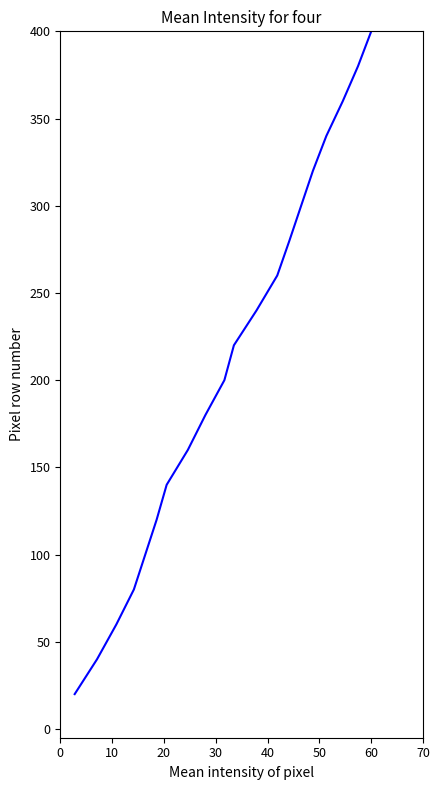

What is the difference between the maximum and minimum values?

380